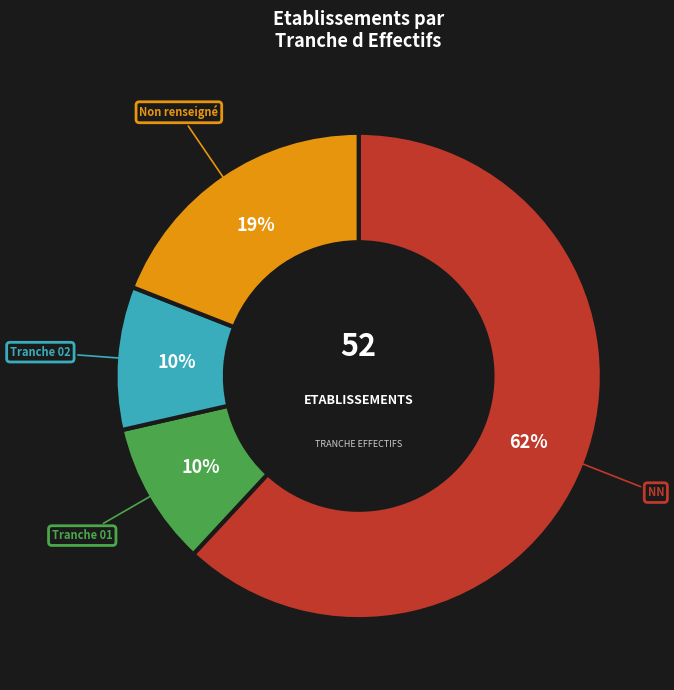

Which category accounts for the majority?

NN